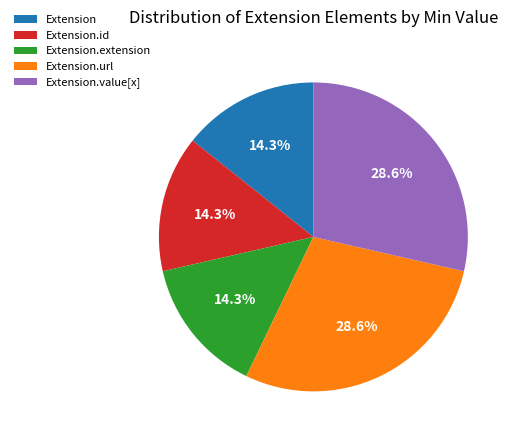

Approximately how many times larger is the value at Extension.url compared to Extension.extension?

2.0